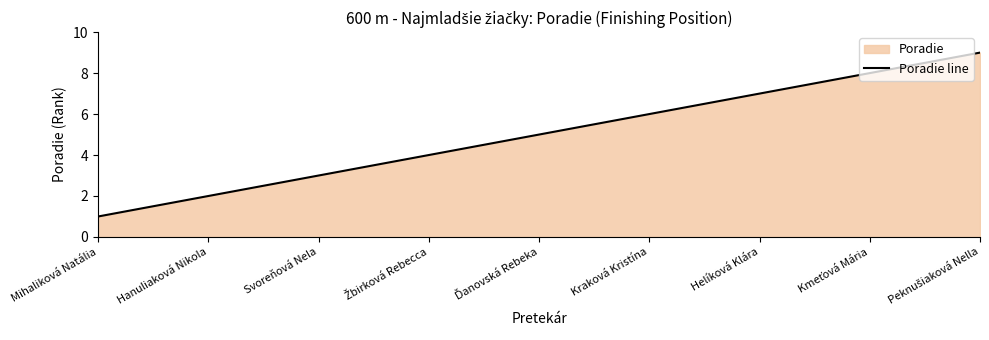

What is the label of the 5th point from the right?

Ďanovská Rebeka